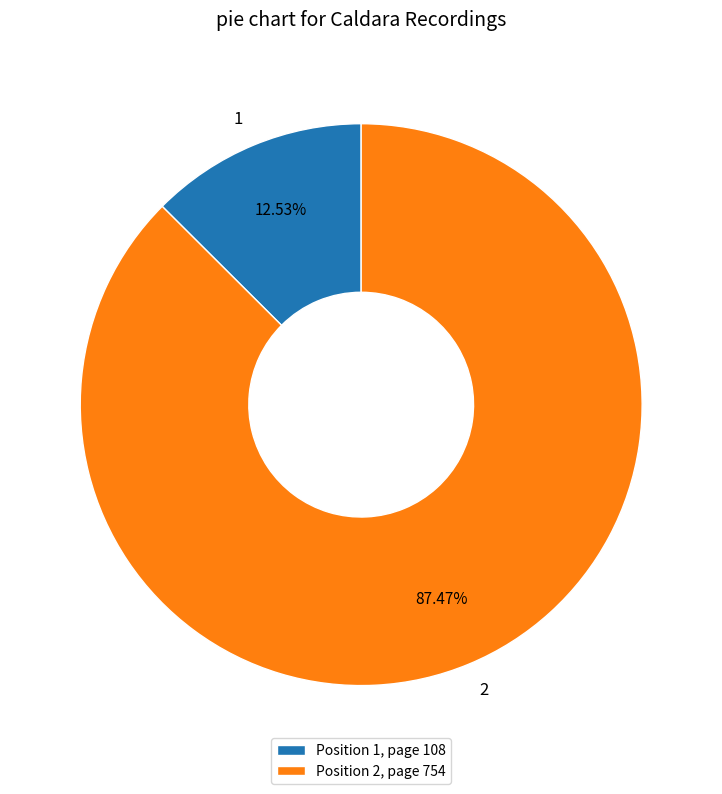

To the nearest percent, what percentage of the pie is 2?

87%